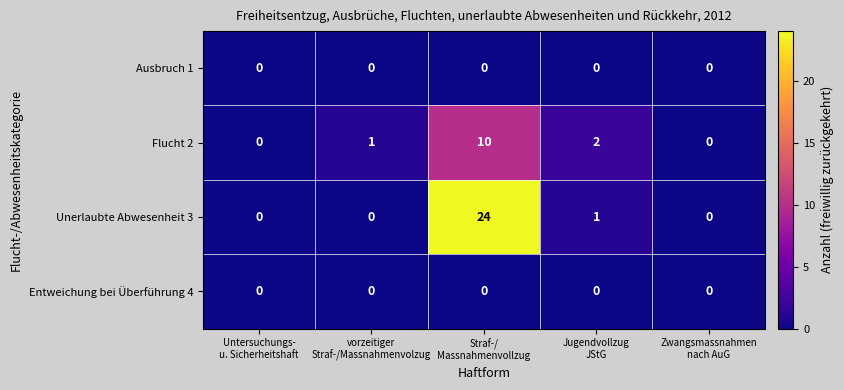

How many distinct data groups are displayed?

4